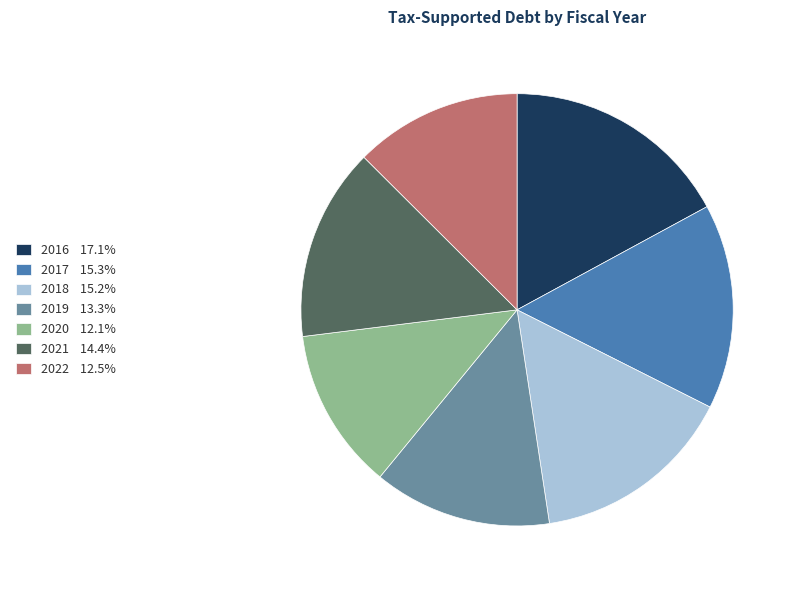

Is there a majority slice in this chart?

No